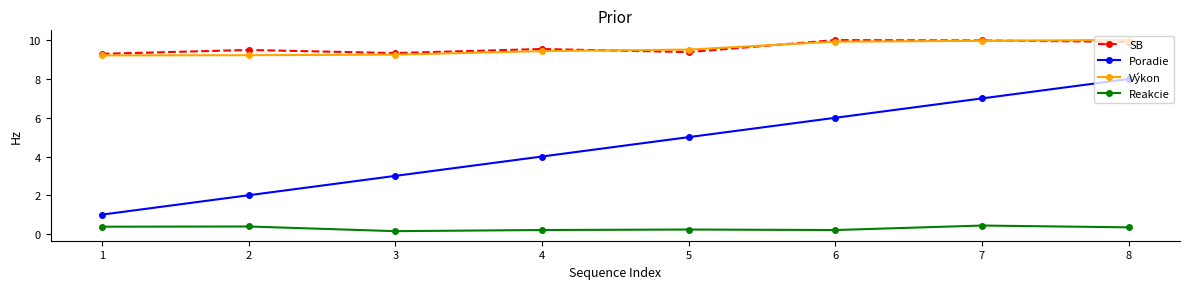

What is the difference between the maximum and minimum values in the Výkon series?

0.8